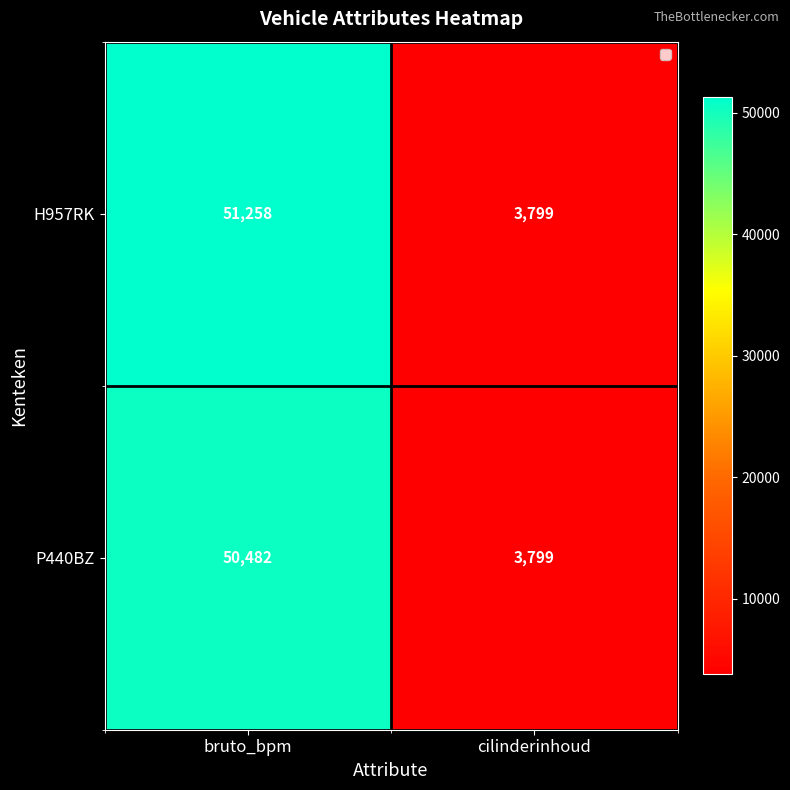

What is the difference between the maximum and minimum values in the P440BZ series?

46683